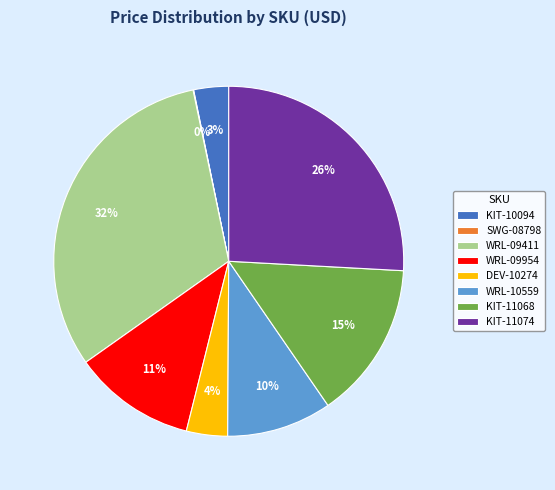

Does WRL-09411 account for over 50% of the chart?

No